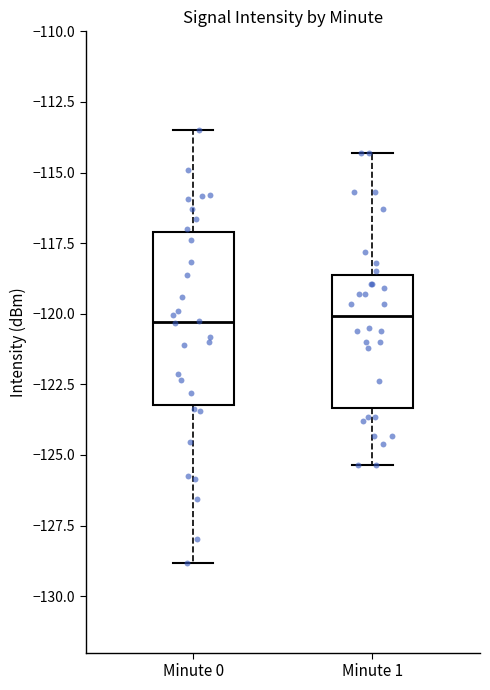

Which box is the tallest, from its lower edge to its upper edge?

Minute 0